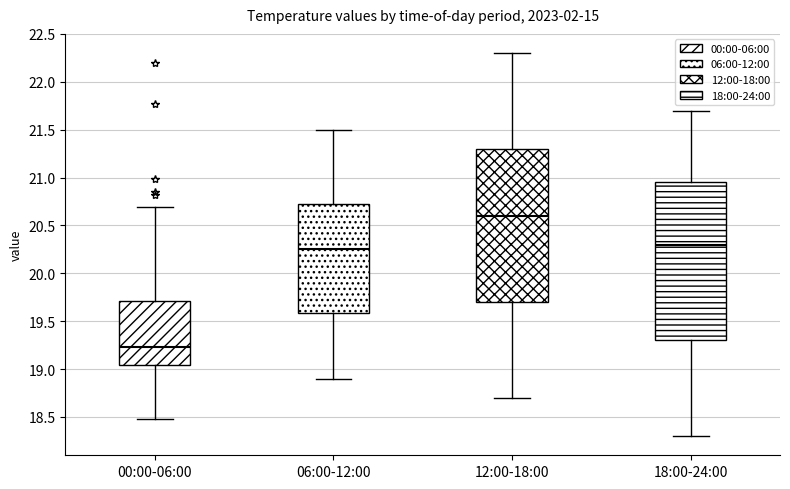

Where is the lower edge of the box for 06:00-12:00 on the y-axis? The values are not printed on the chart, so give them approximately, as read against the axis.

19.60